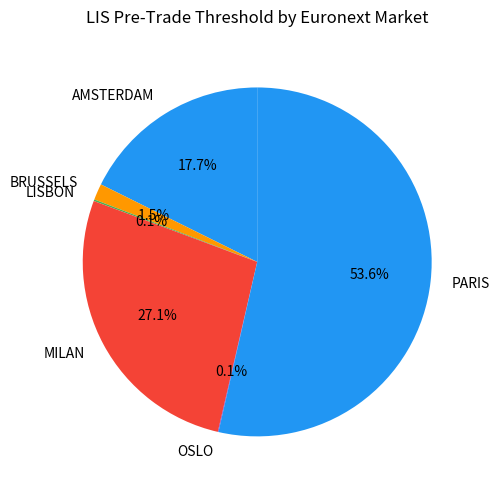

Which slice is the largest?

PARIS